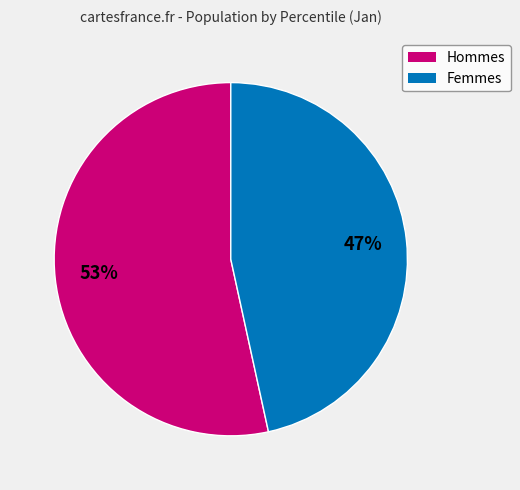

Is there any slice that represents more than half of the pie?

Yes